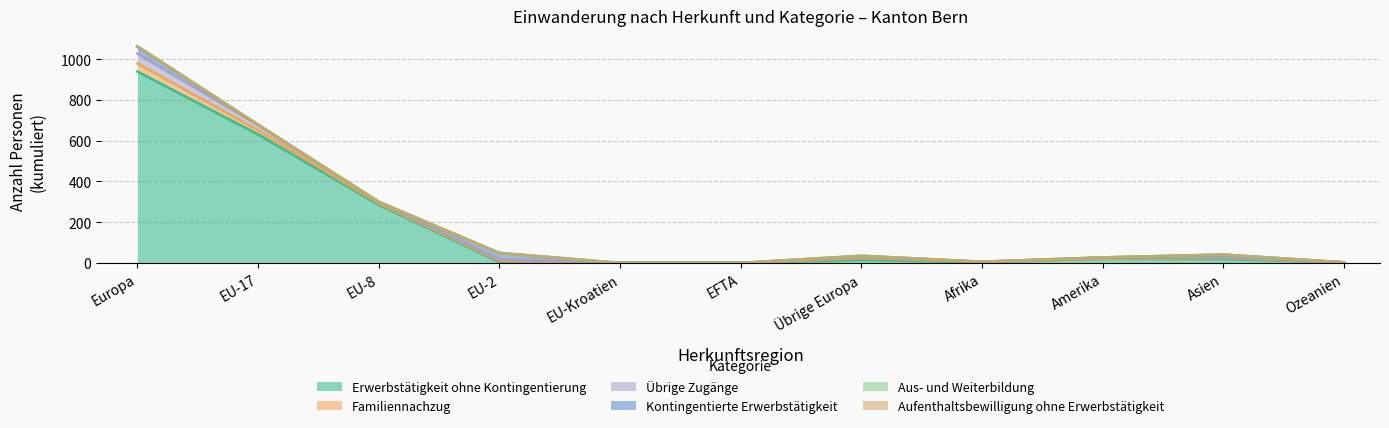

What is the sum of all Aufenthaltsbewilligung ohne Erwerbstätigkeit values?

2